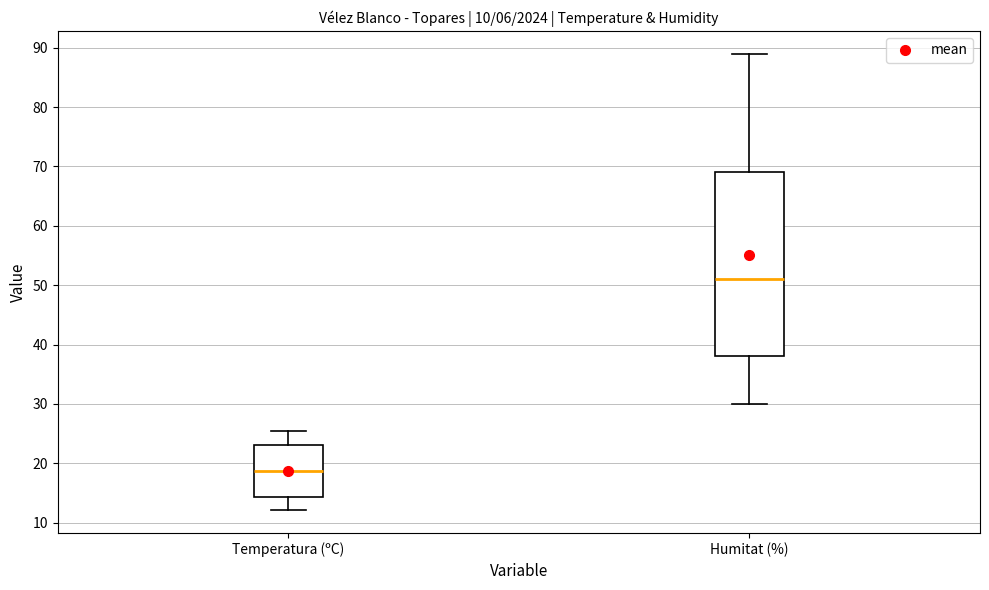

Which box is the tallest, from its lower edge to its upper edge?

Humitat (%)